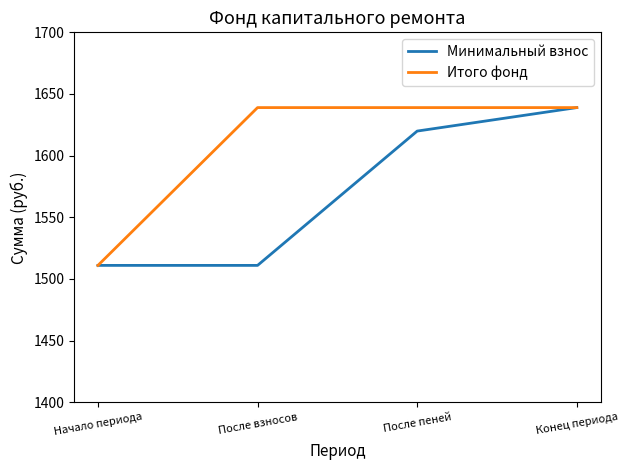

Between После взносов and Конец периода, which series saw the biggest shift?

Минимальный взнос